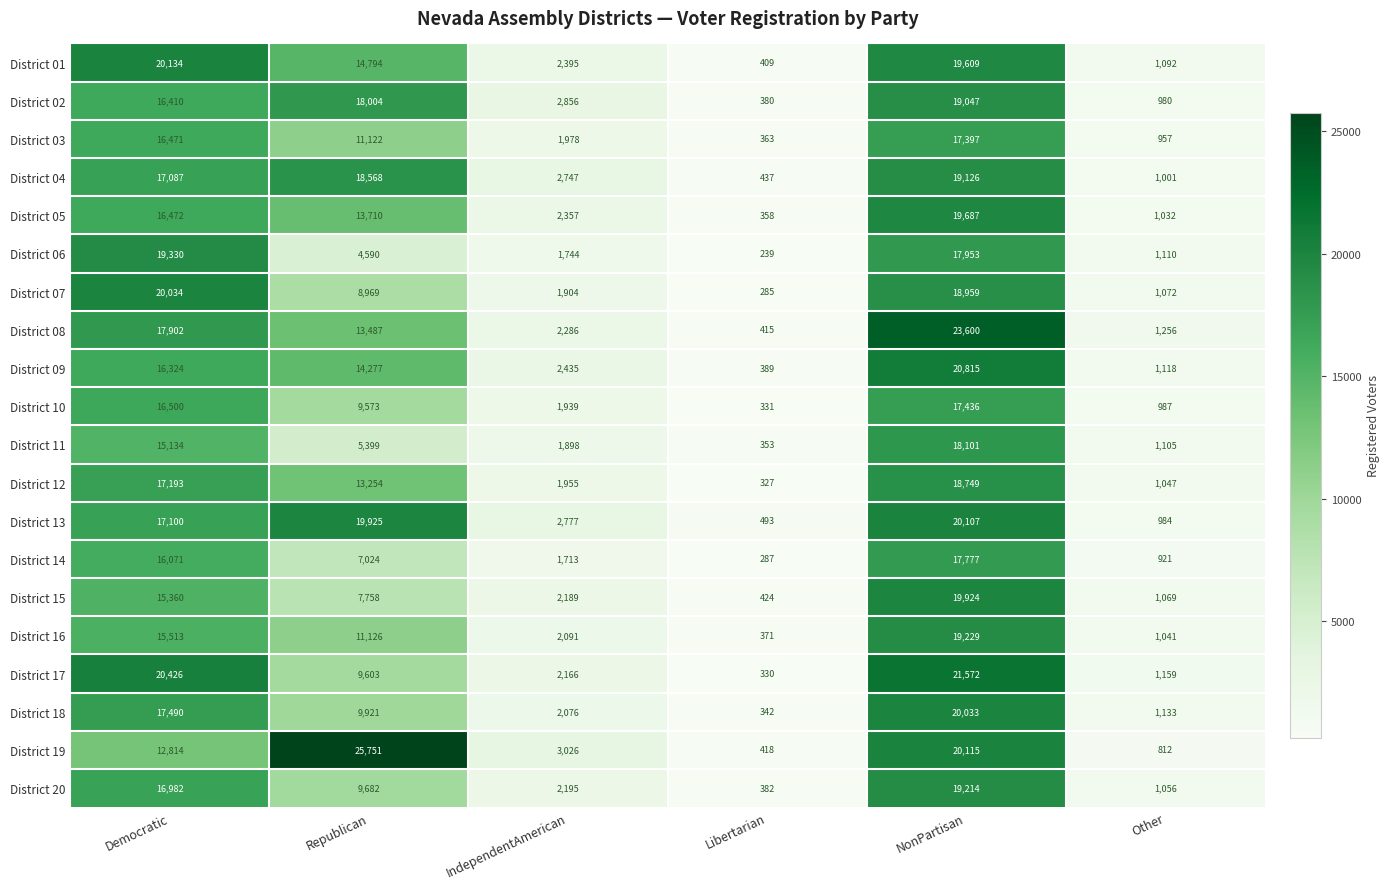

The District 10 series shows 16500 at Democratic. True or false?

True